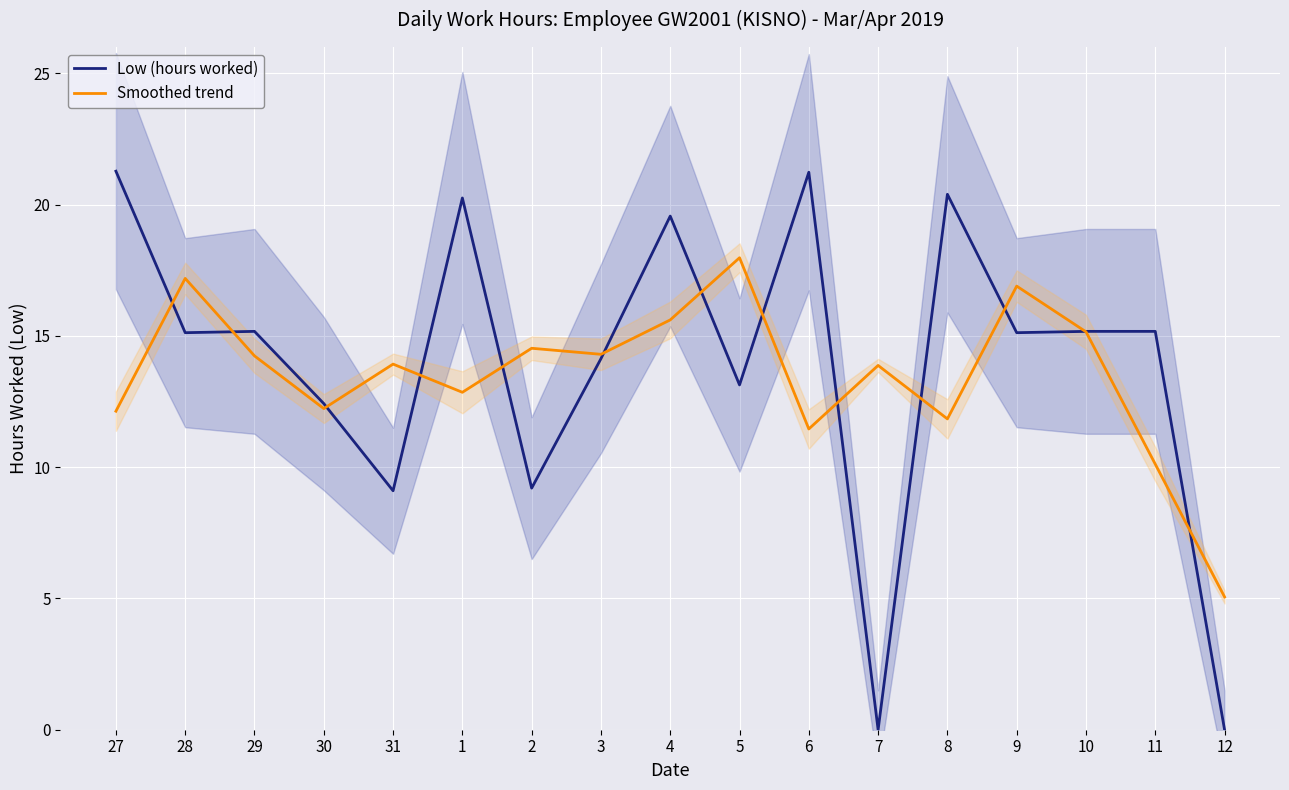

True or false: Smoothed trend and Low (hours worked) cross at least once.

True